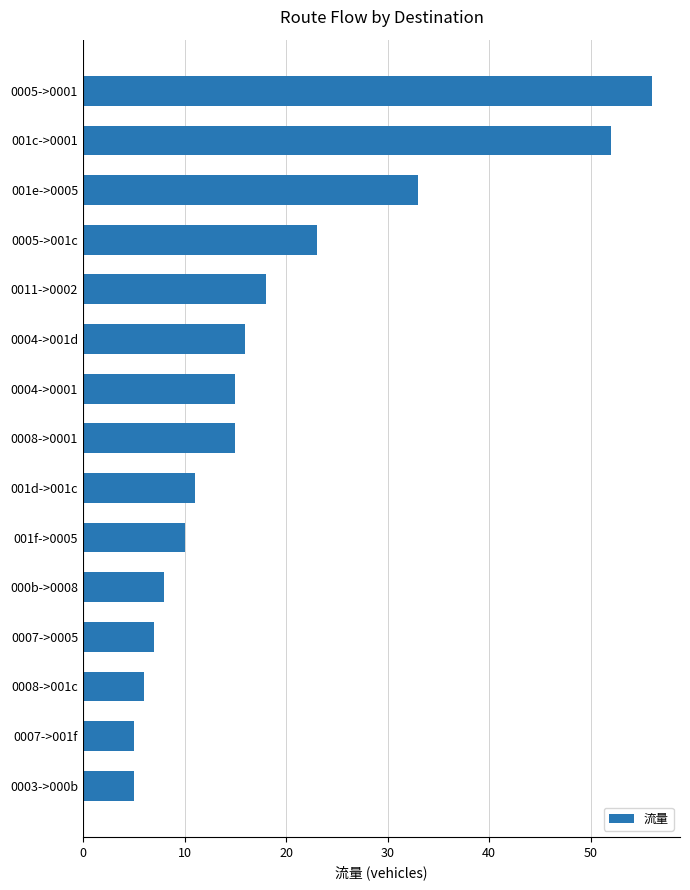

Is it true that the value at 0007->0005 is 3?

False